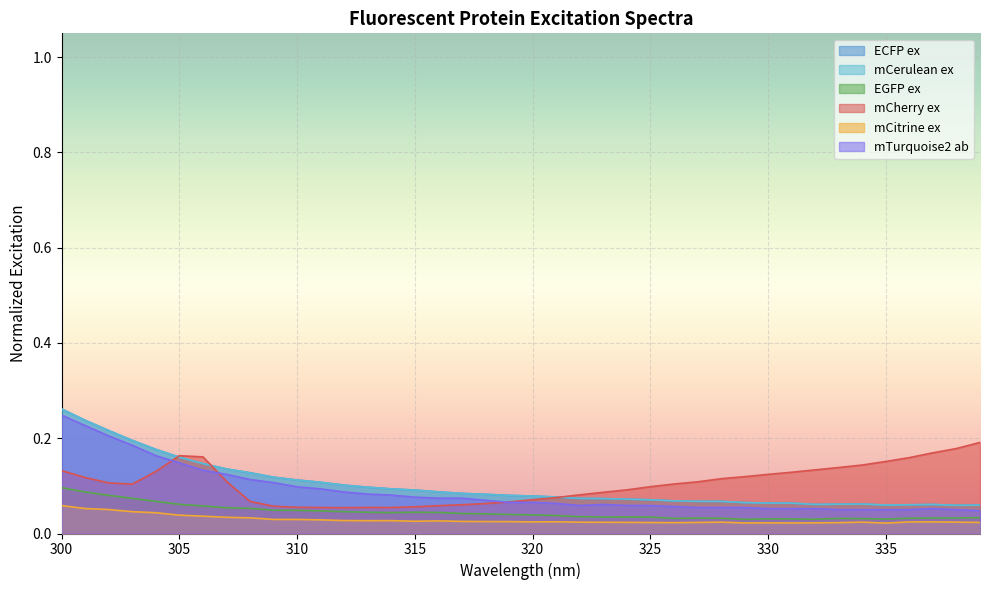

What is the sum of the mCherry ex values at 307 and 305?

0.3